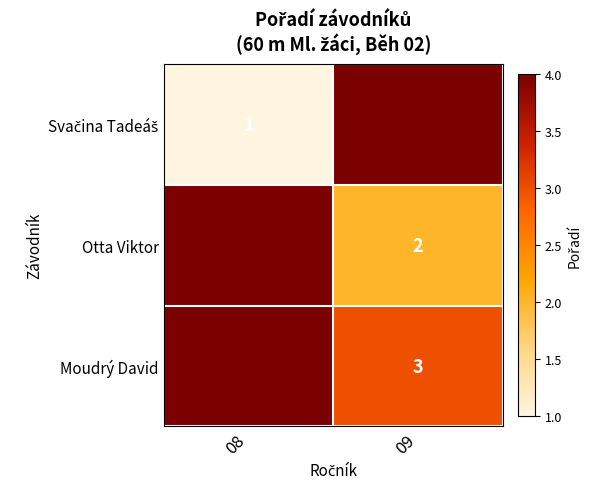

The Moudrý David series shows 3 at 09. True or false?

True